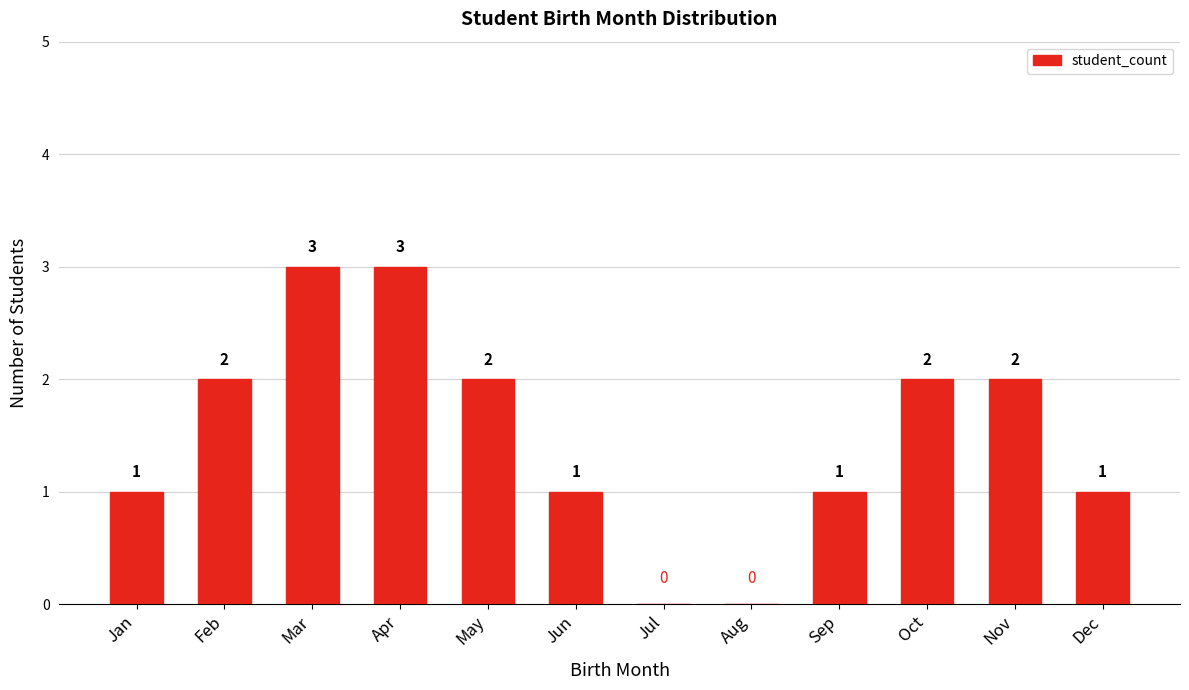

Reading left to right, list all the values displayed in this chart.

Jan=1	Feb=2	Mar=3	Apr=3	May=2	Jun=1	Jul=0	Aug=0	Sep=1	Oct=2	Nov=2	Dec=1